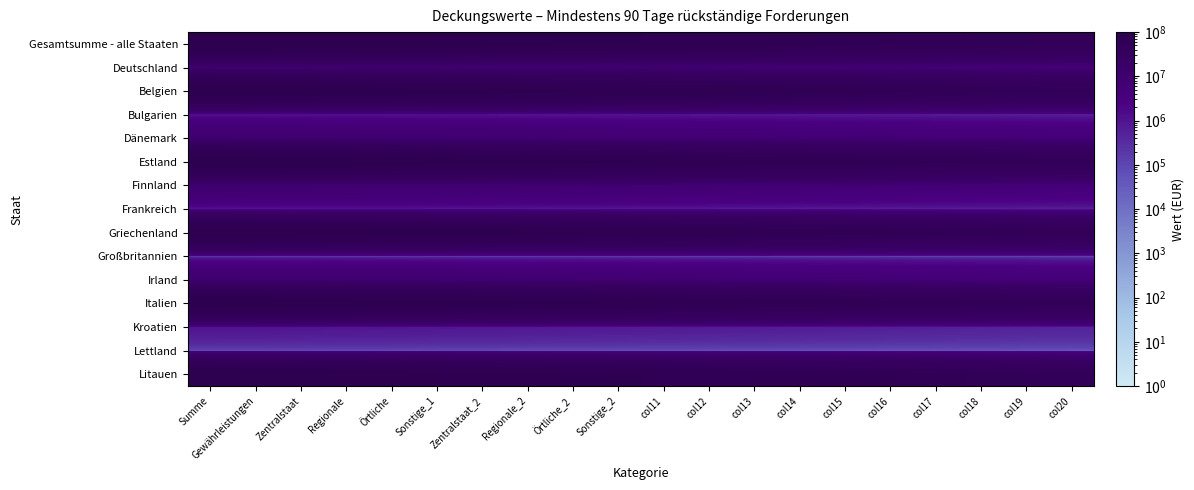

Rank the series at Zentralstaat from lowest to highest value.

Großbritannien, Lettland, Bulgarien, Frankreich, Kroatien, Deutschland, Dänemark, Finnland, Irland, Gesamtsumme - alle Staaten, Belgien, Estland, Griechenland, Italien, Litauen